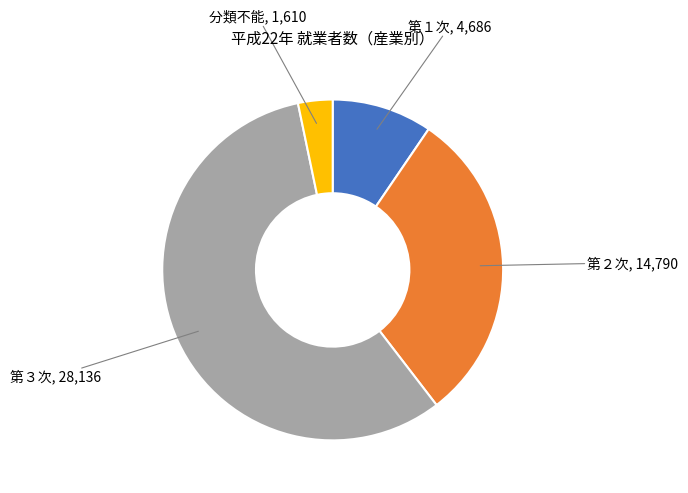

Is there a majority slice in this chart?

Yes